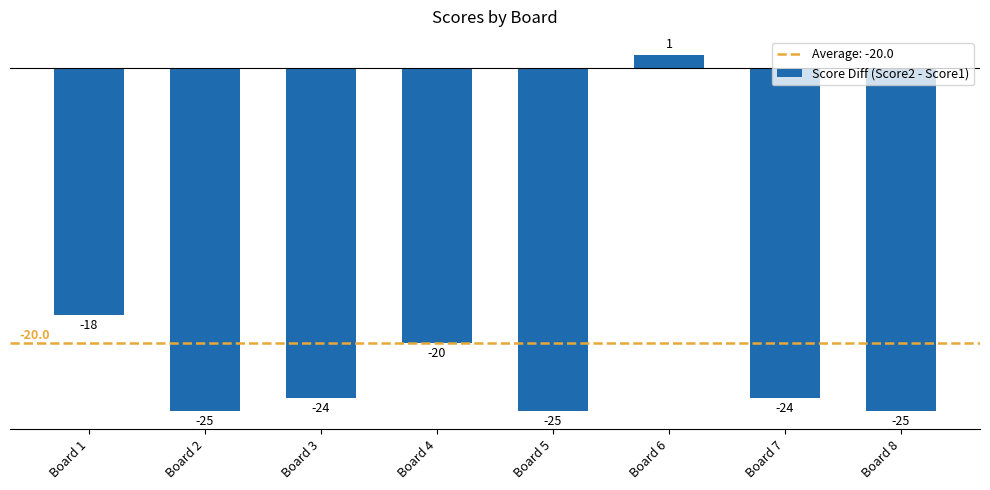

How many data points are above -24?

3